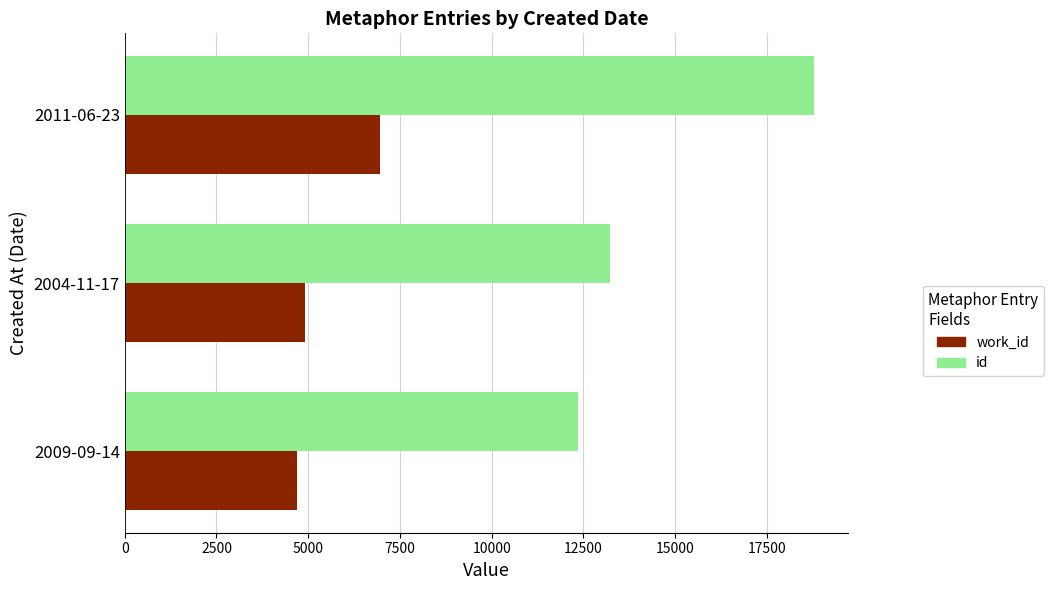

Which series has the largest range (max minus min)?

id